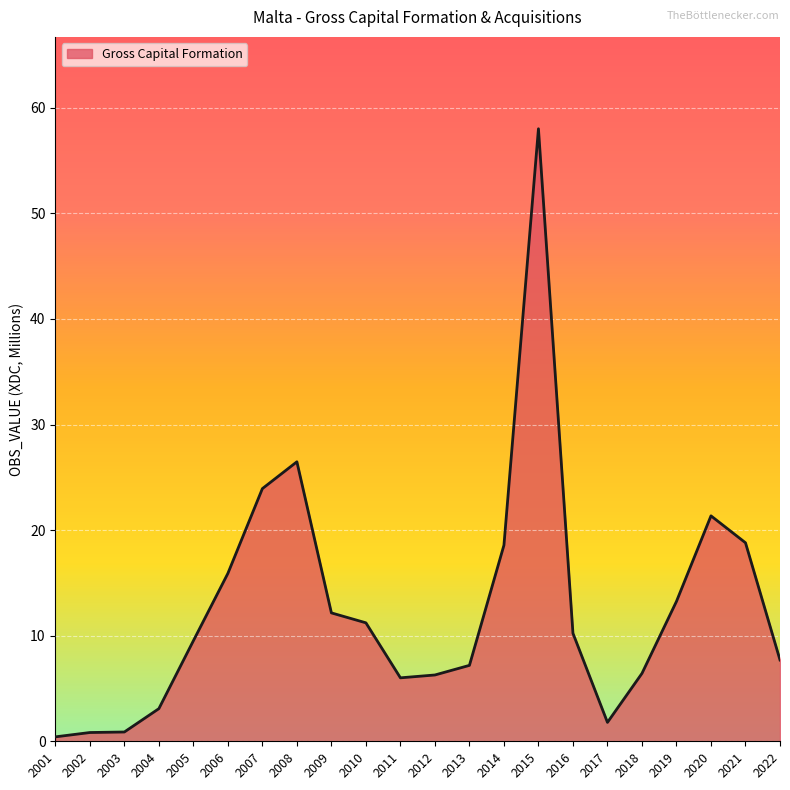

How many series are shown in this chart?

1